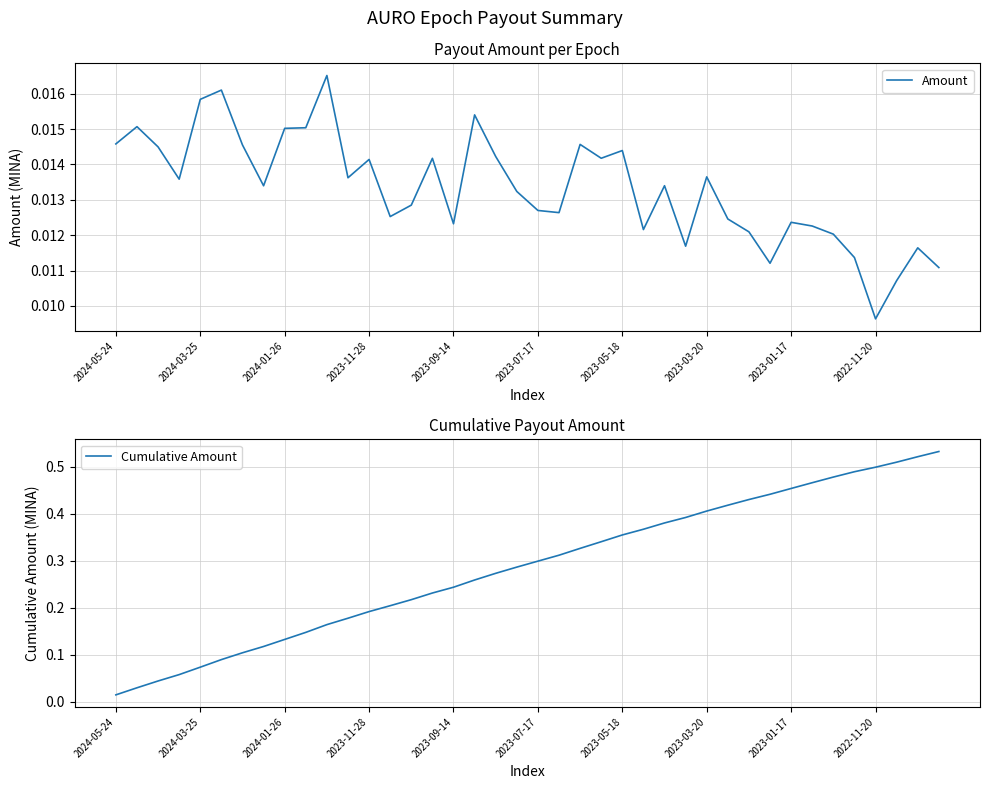

Is it true that Amount equals 0.0 at 33?

False